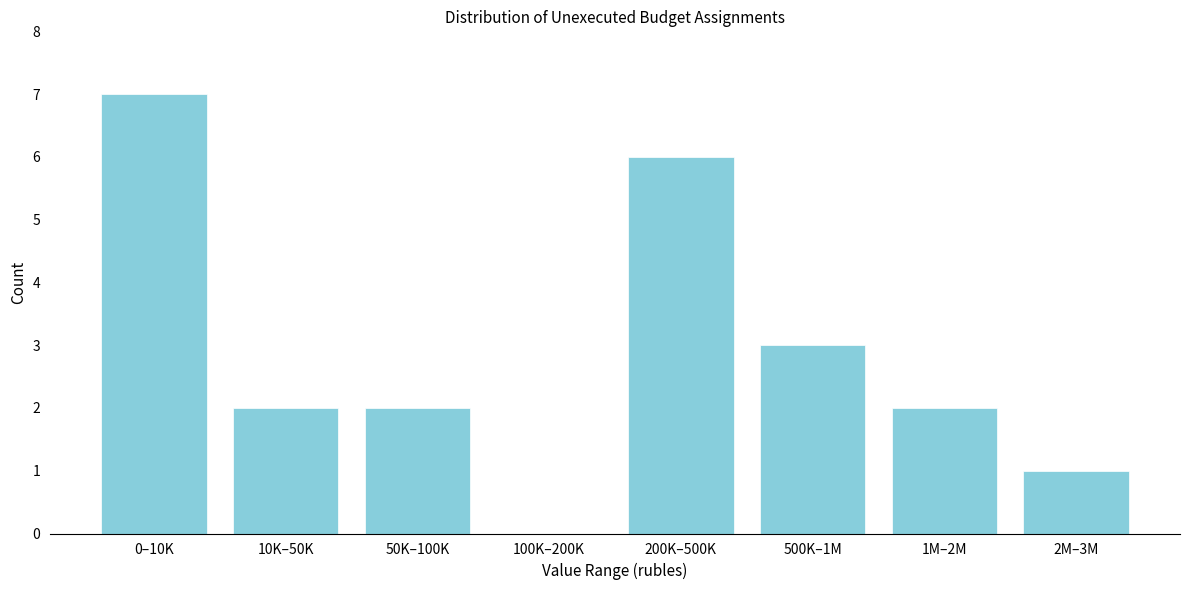

Reading left to right, transcribe all the data shown in this chart.

0–10K=7	10K–50K=2	50K–100K=2	100K–200K=0	200K–500K=6	500K–1M=3	1M–2M=2	2M–3M=1